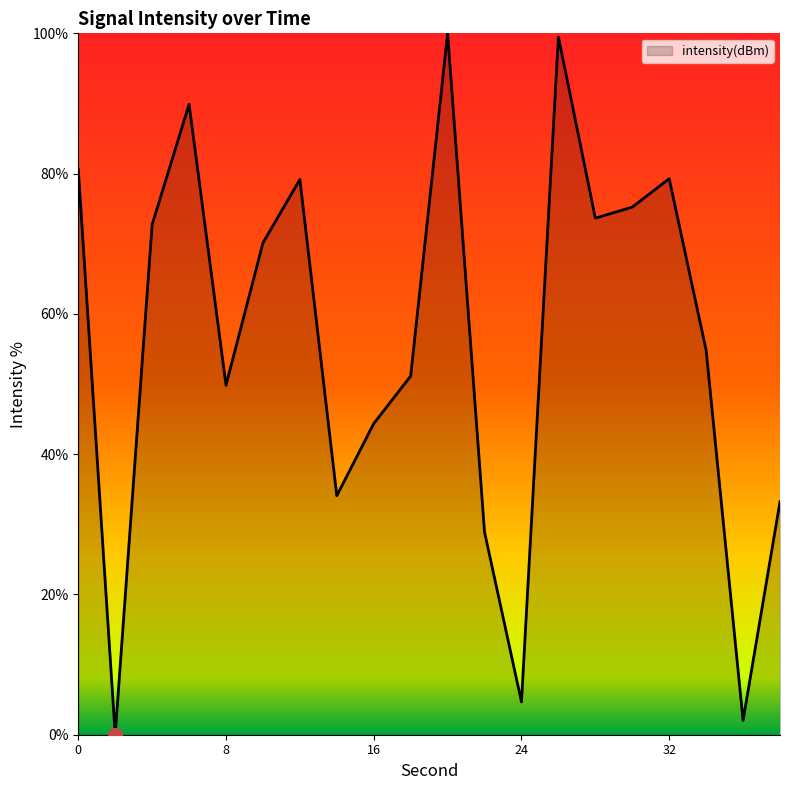

What is the difference between the maximum and minimum values?

100.0